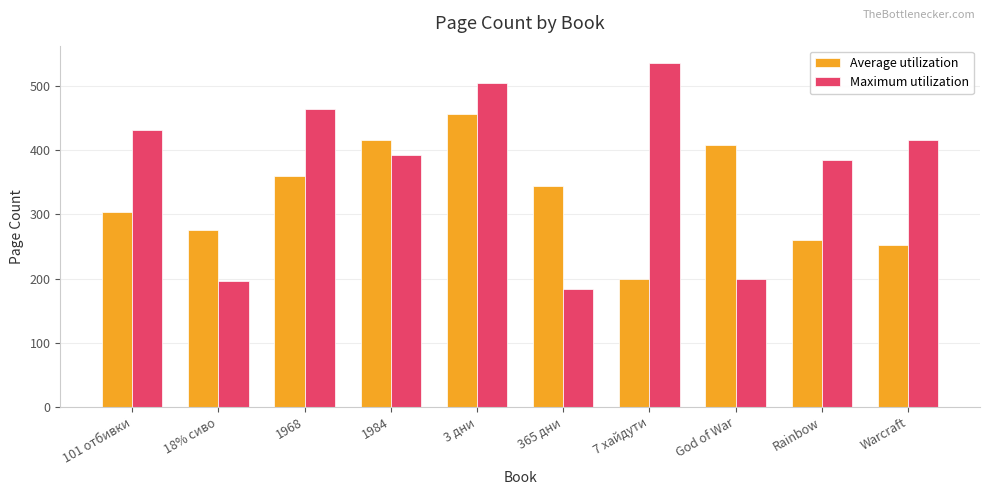

How many groups of bars are there?

10